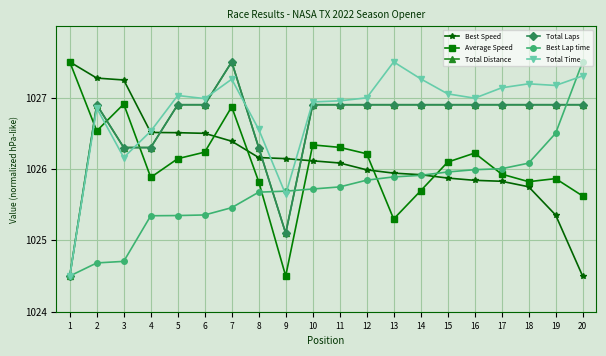

Does the chart have visible grid lines?

Yes